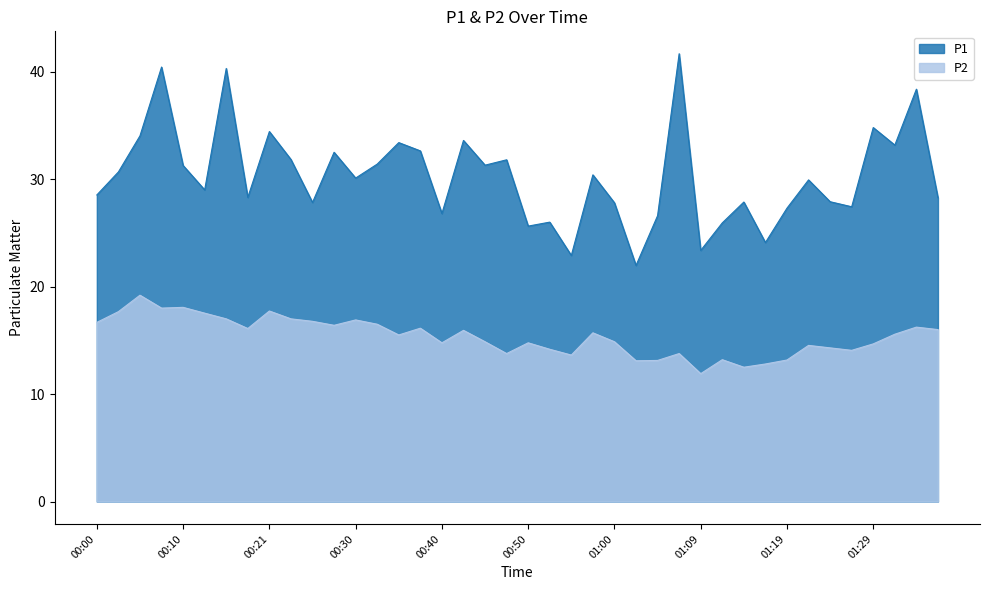

What is the total value across all series at 00:38?

48.8